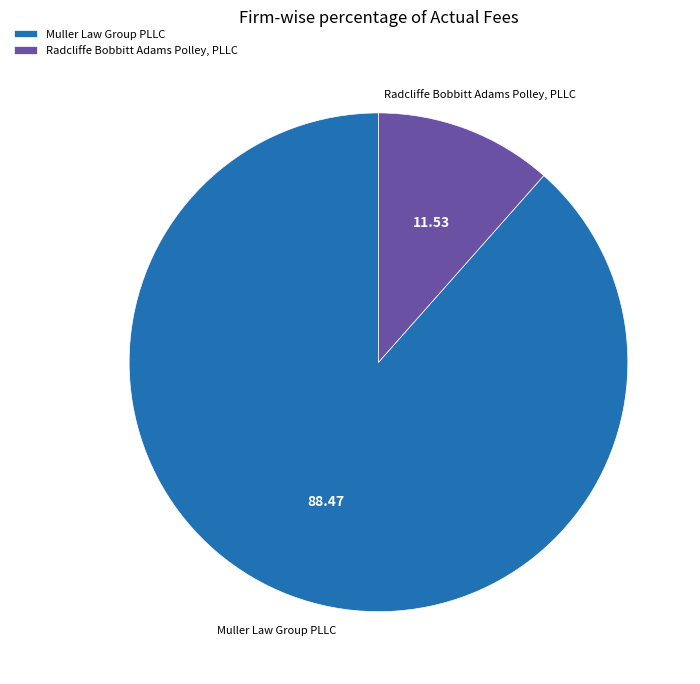

What is the largest slice in the pie chart?

Muller Law Group PLLC